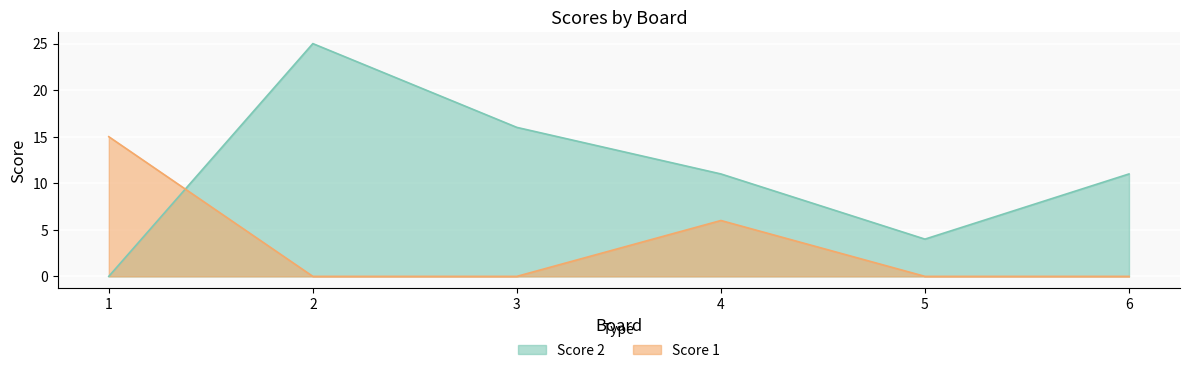

What is the sum of all Score 2 values?

67